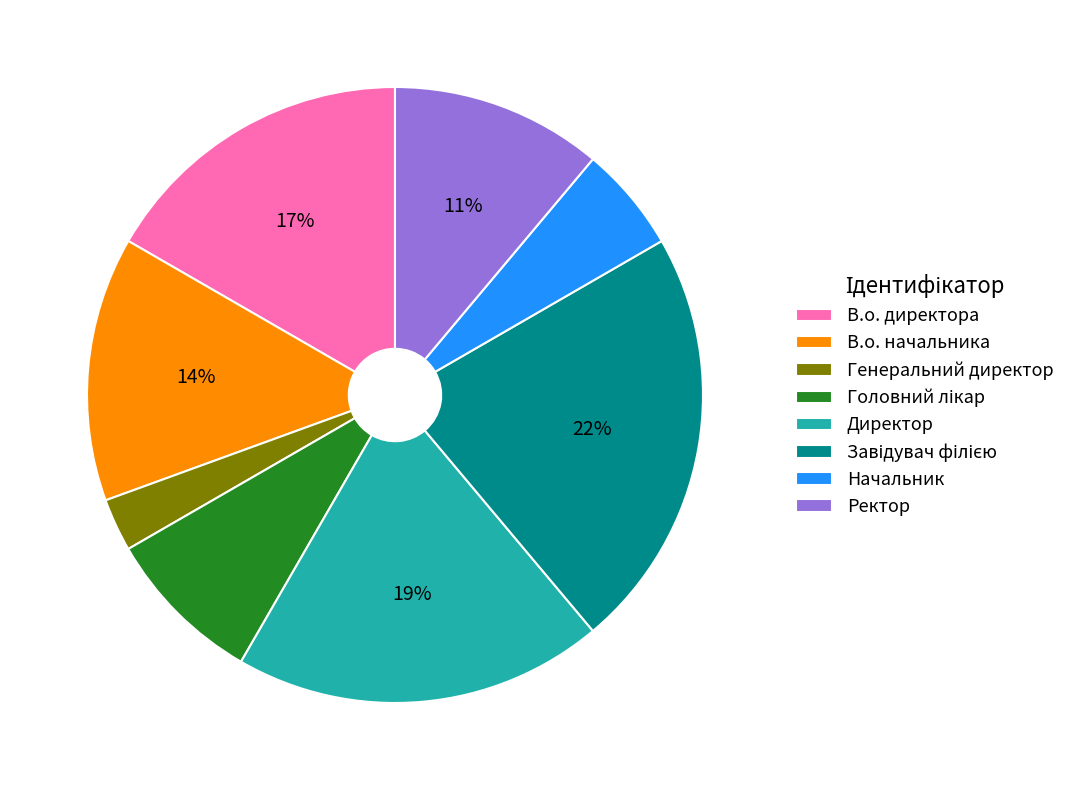

How many segments does this pie chart have?

8